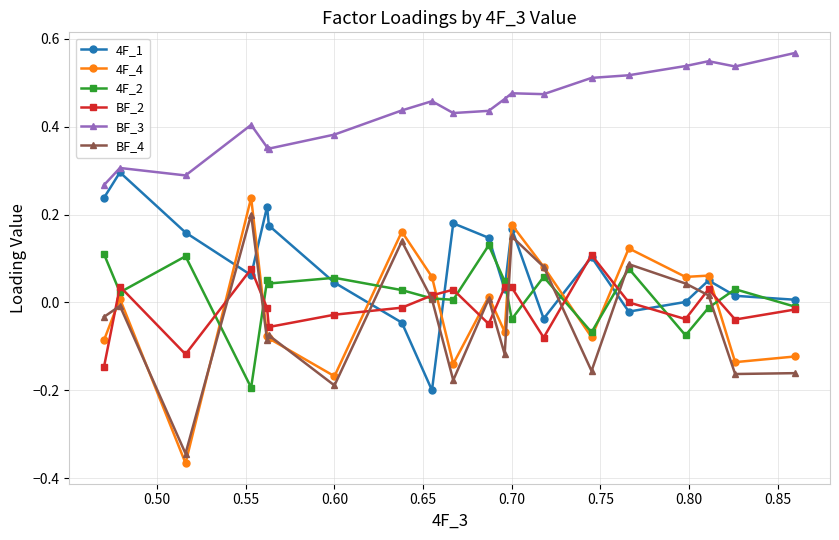

At which category is the sum across all series the highest?

0.70